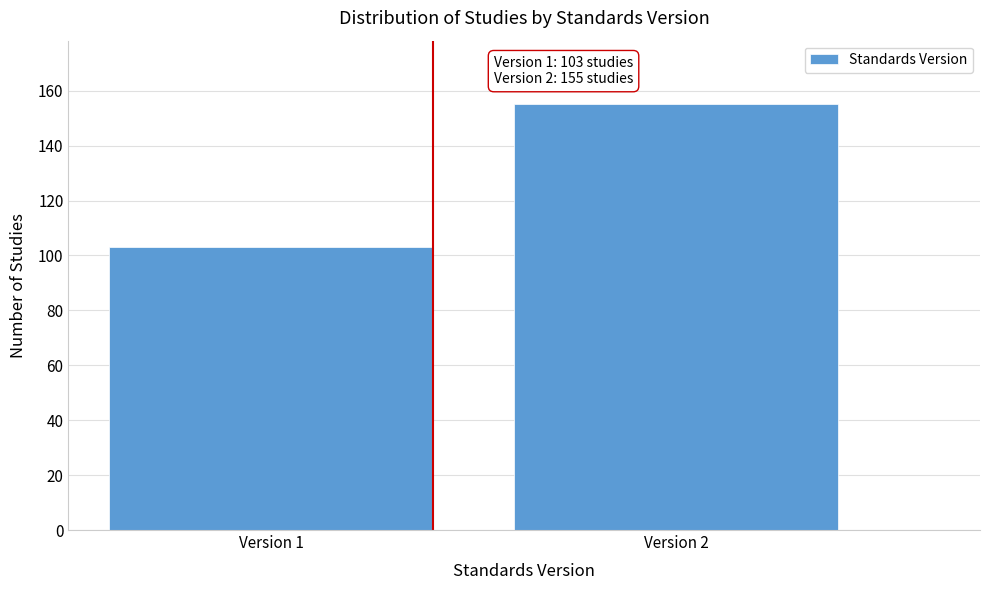

Reading right to left, extract all data points from this chart.

155	103